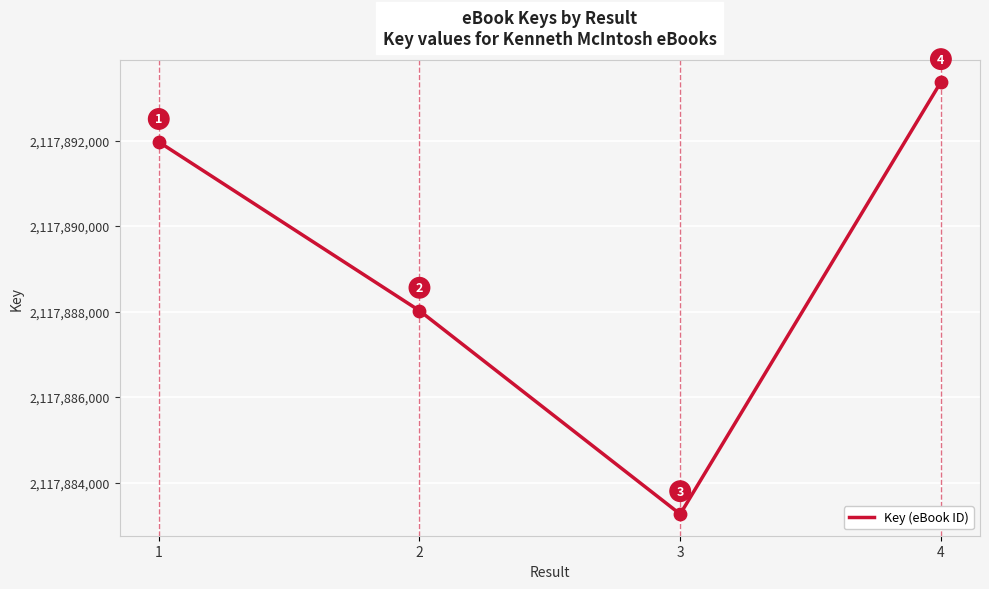

Approximately how many times larger is the value at 2 compared to 4?

1.0